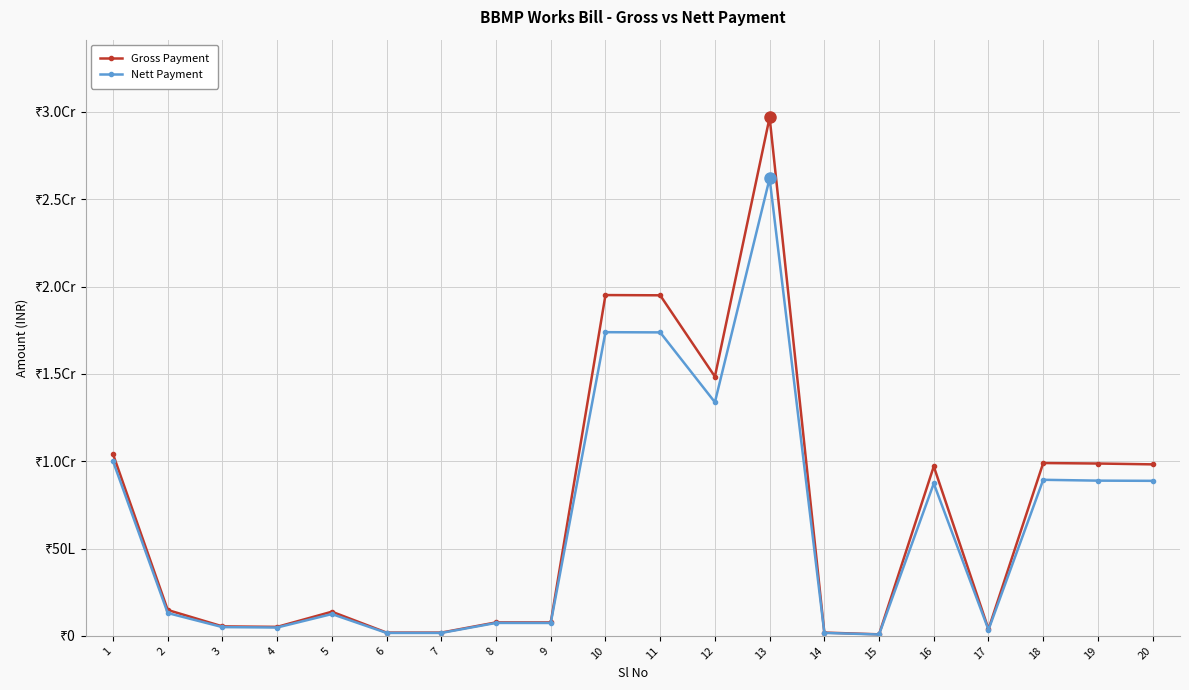

The value of Gross Payment at 18 is 9895118. True or false?

True